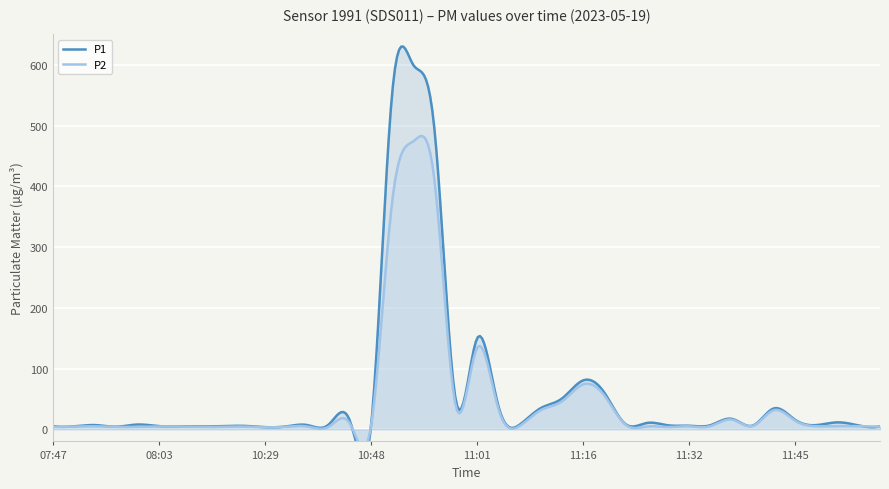

True or false: P2 and P1 cross at least once.

False